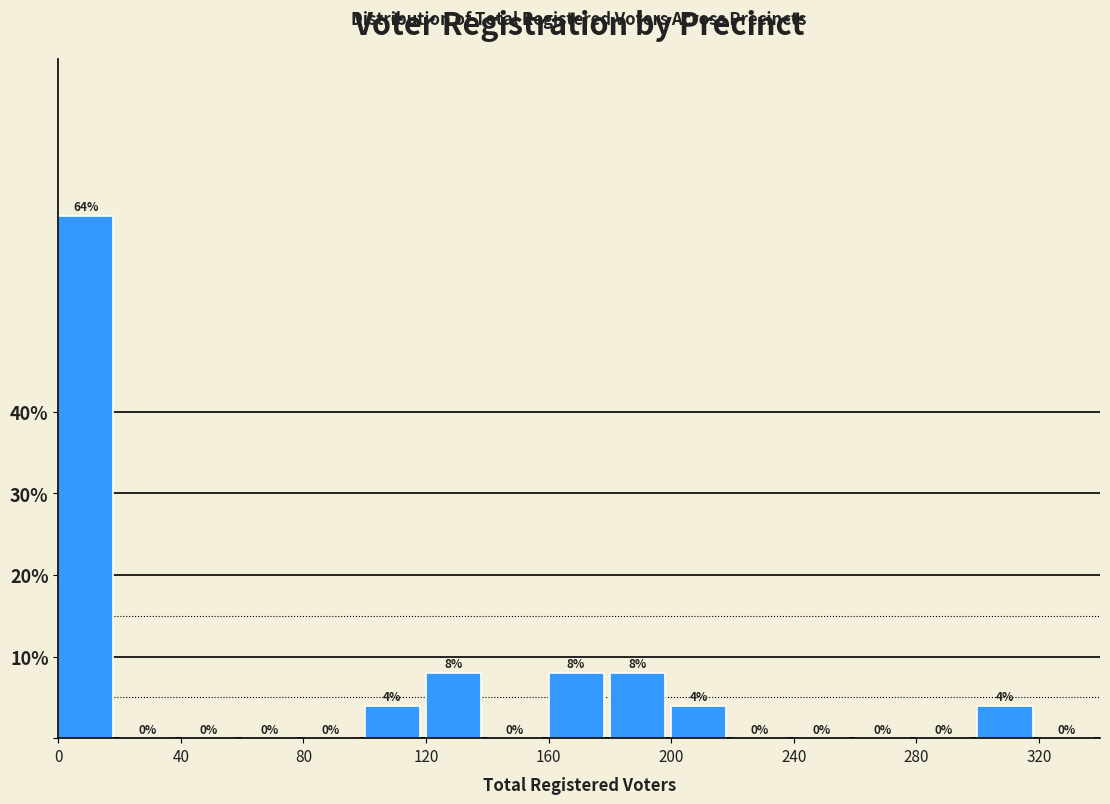

What is the height of the bar covering 200 to 220 on the x-axis?

4